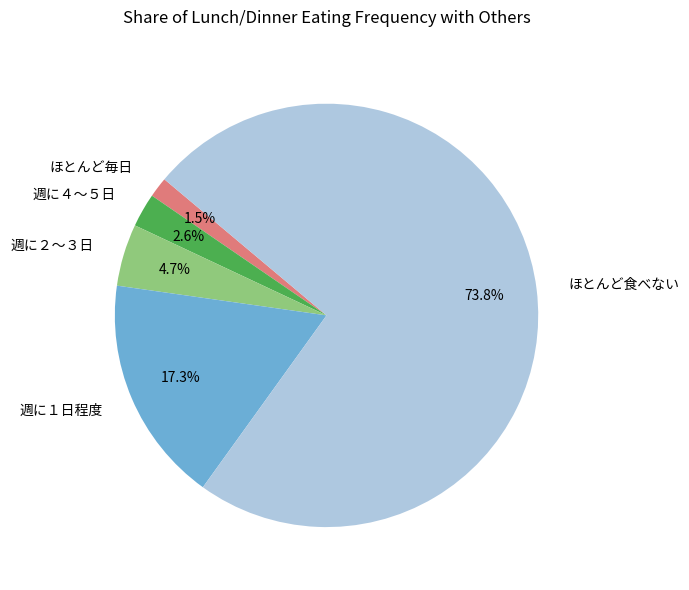

What is the smallest slice in the pie chart?

ほとんど毎日